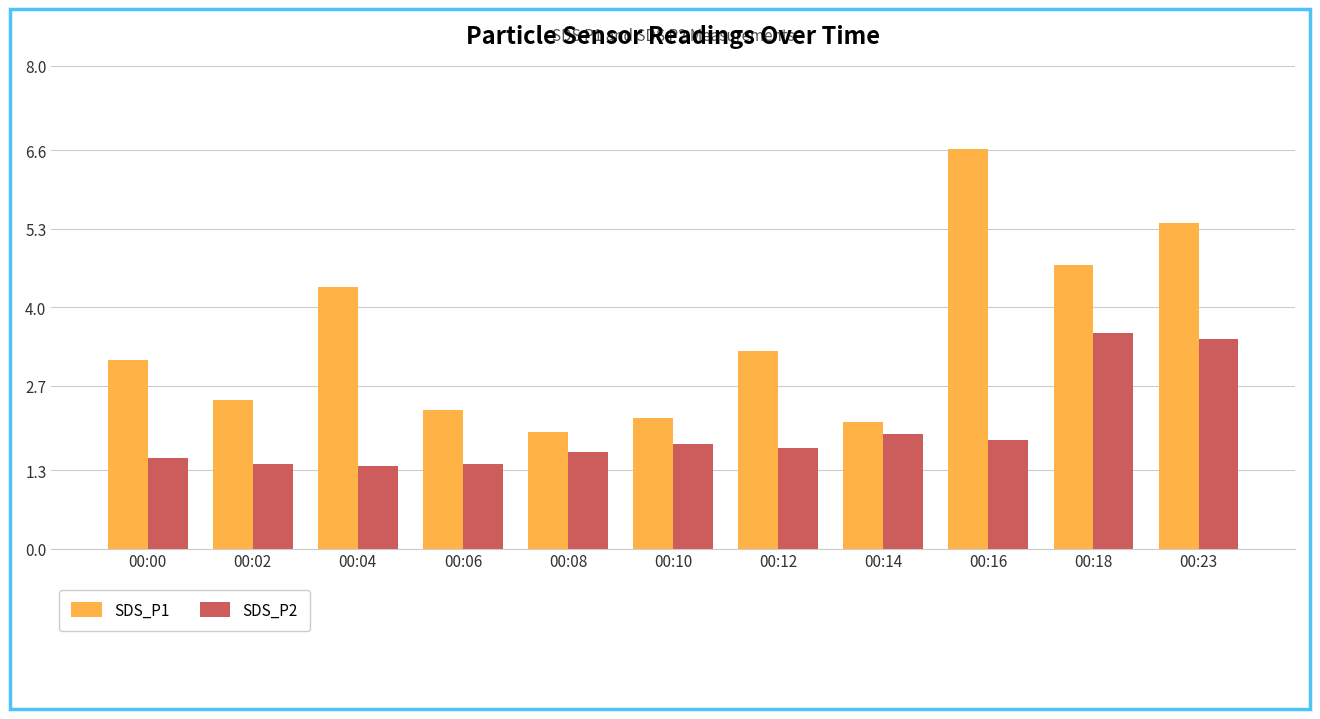

Which series changed the most between 00:04 and 00:16?

SDS_P1